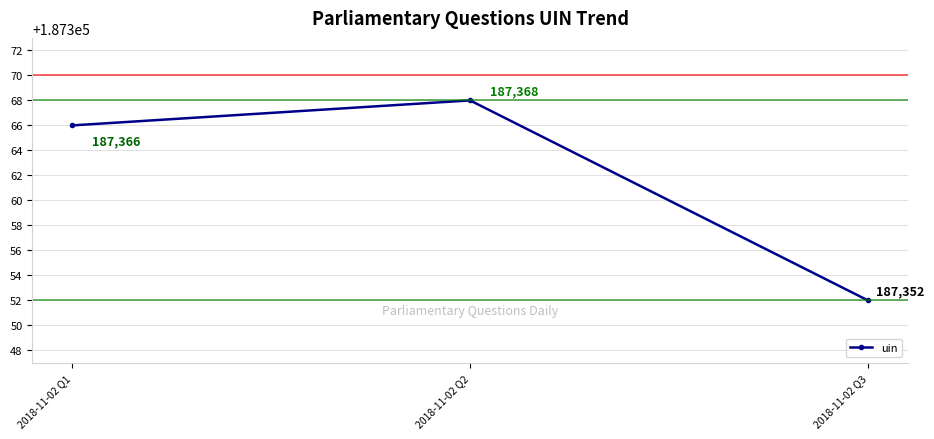

The chart shows a value of 128009 at 2018-11-02 Q1. True or false?

False